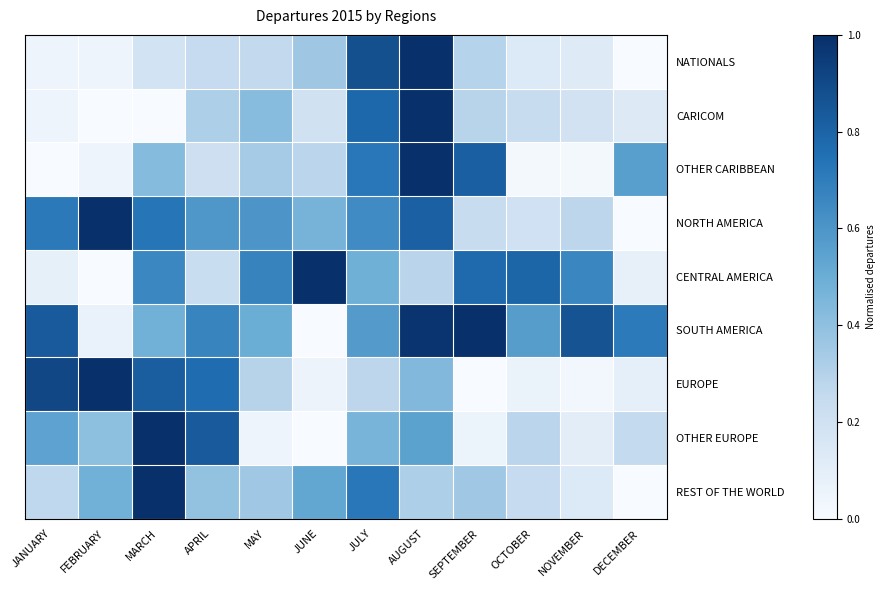

Which series changed the most between MARCH and DECEMBER?

REST OF THE WORLD